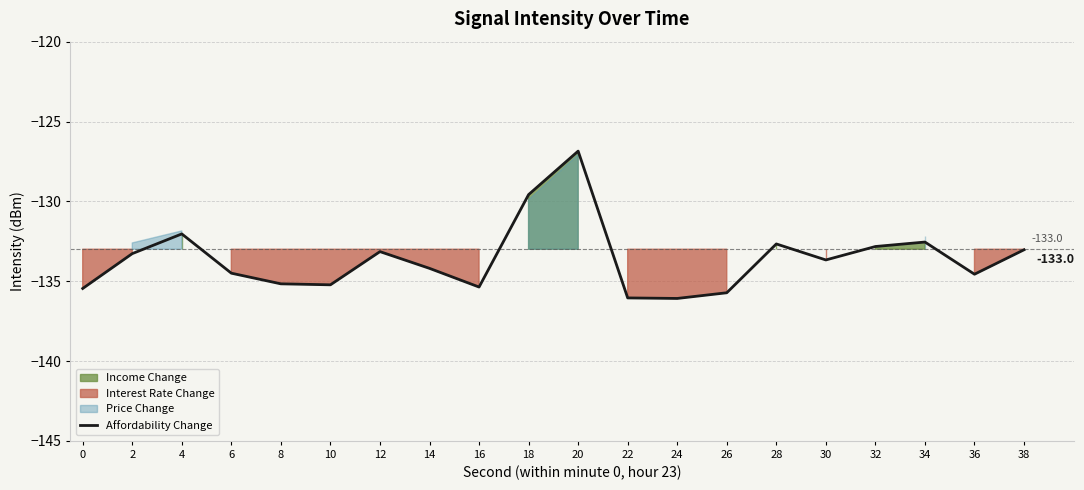

Is this an area chart (filled region under the line)?

No